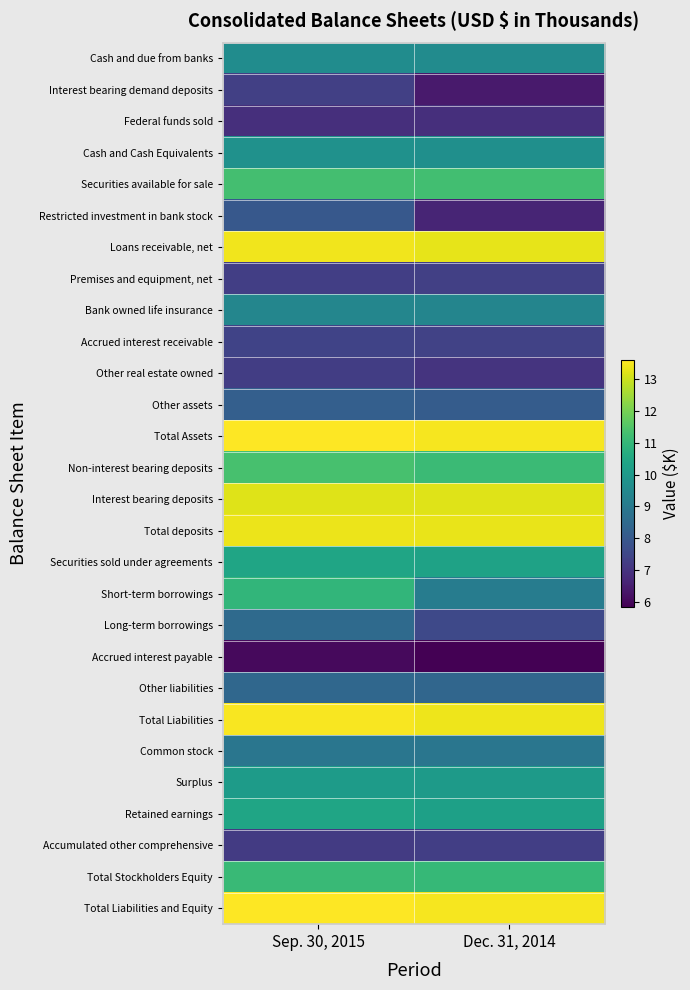

What is the minimum value shown in the chart?

5.9